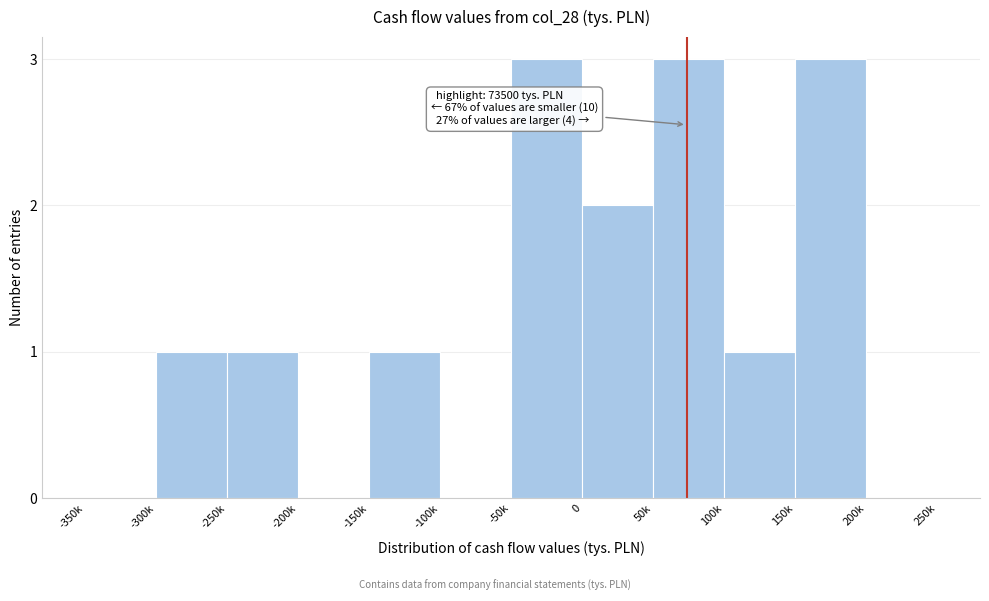

Reading left to right, what are all the values shown in this chart?

-350k=0	-300k=1	-250k=1	-200k=0	-150k=1	-100k=0	-50k=3	0=2	50k=3	100k=1	150k=3	200k=0